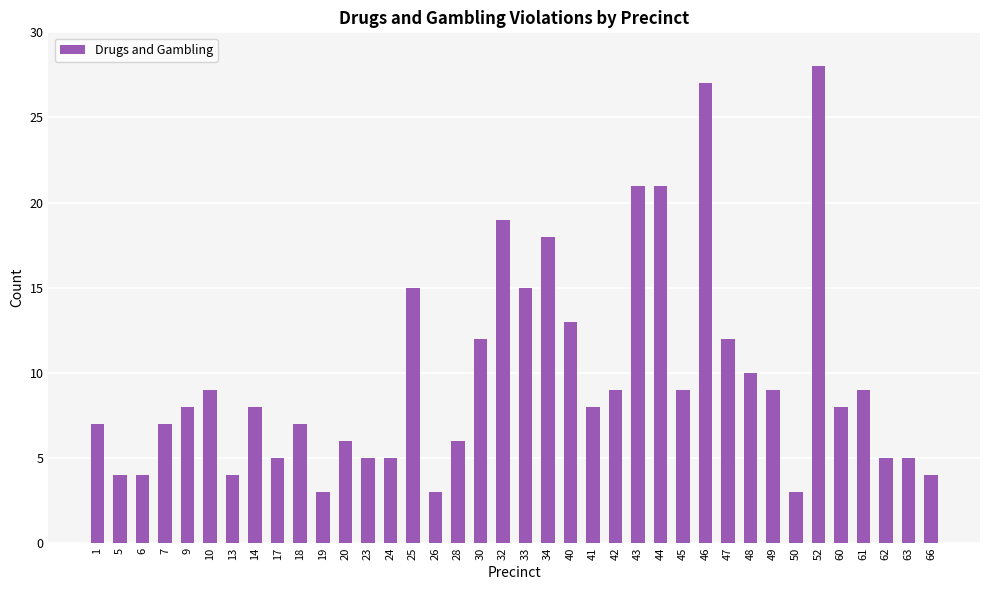

The chart shows a value of 14 at 60. True or false?

False